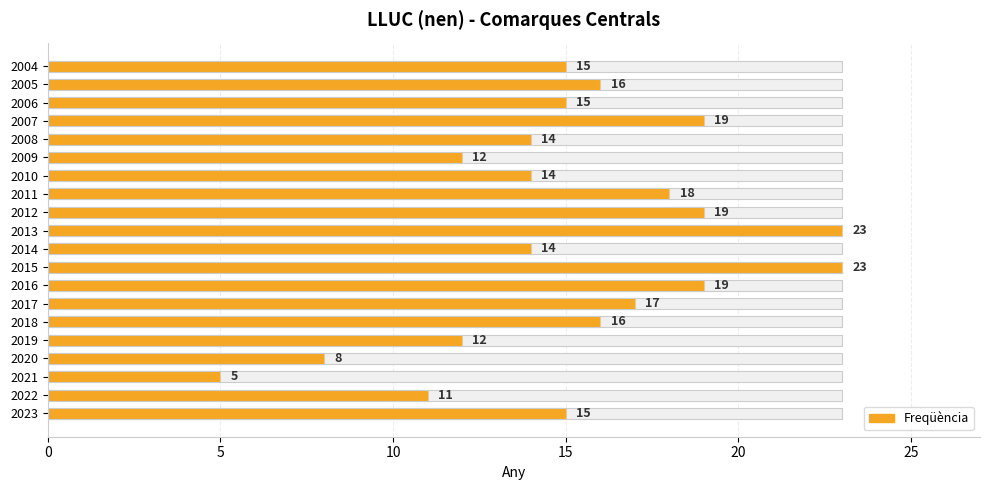

What is the value of the 4th bar from the left?

8